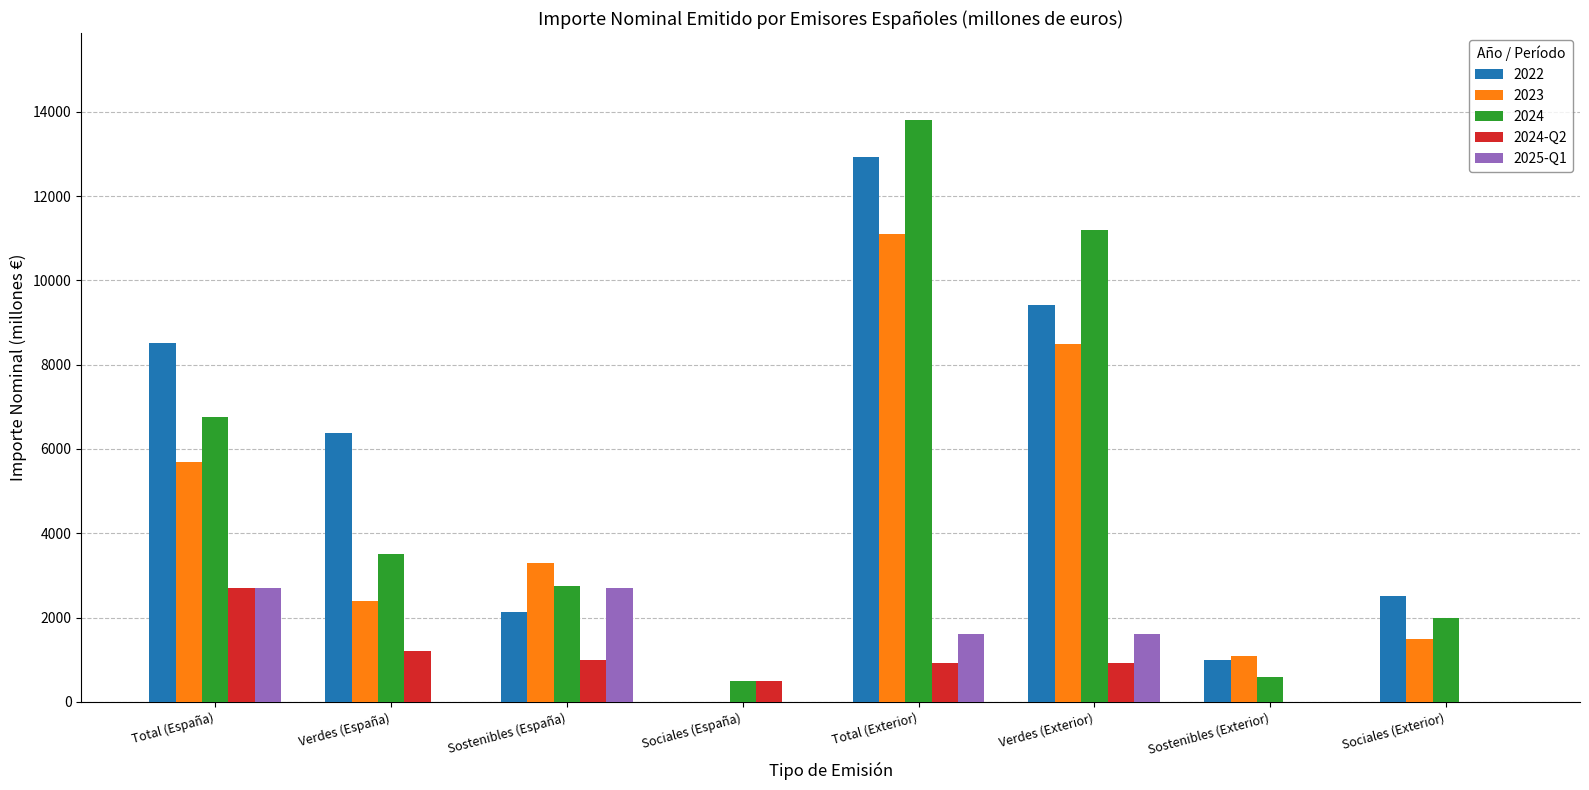

Is the value of 2025-Q1 at Total (Exterior) greater than the value of 2023 at Sostenibles (España)?

No